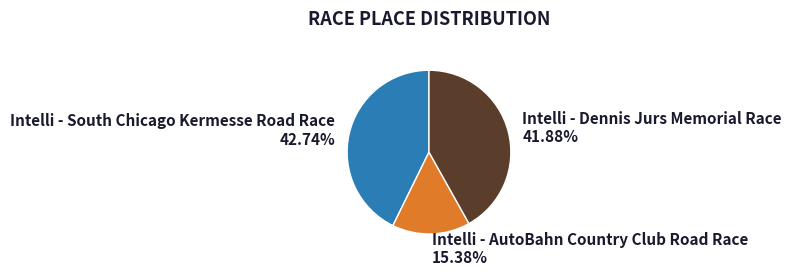

Does Intelli - Dennis Jurs Memorial Race account for over 50% of the chart?

No